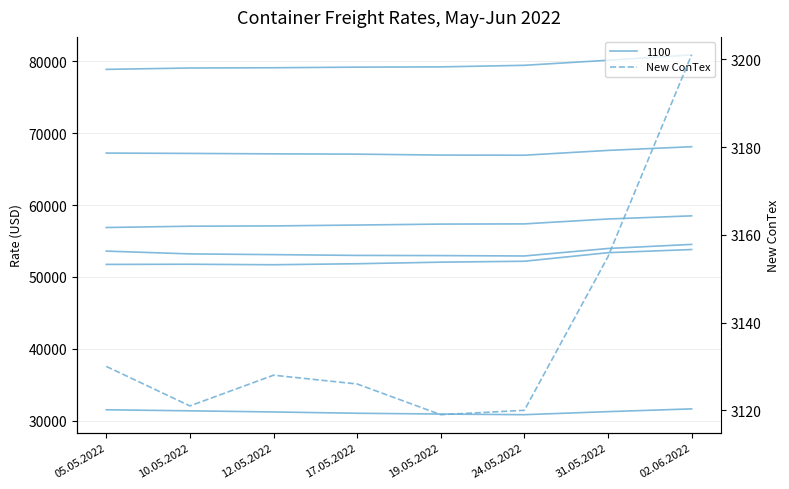

How many points are lower than both their immediate neighbors (excluding endpoints)?

2